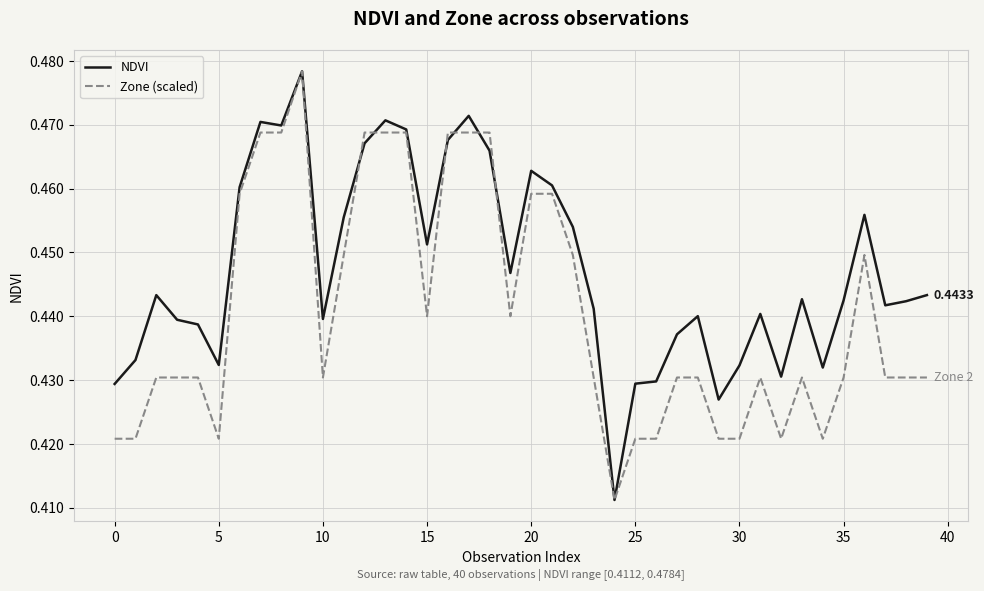

List the series in order of their overall mean, highest first.

NDVI, Zone (scaled)